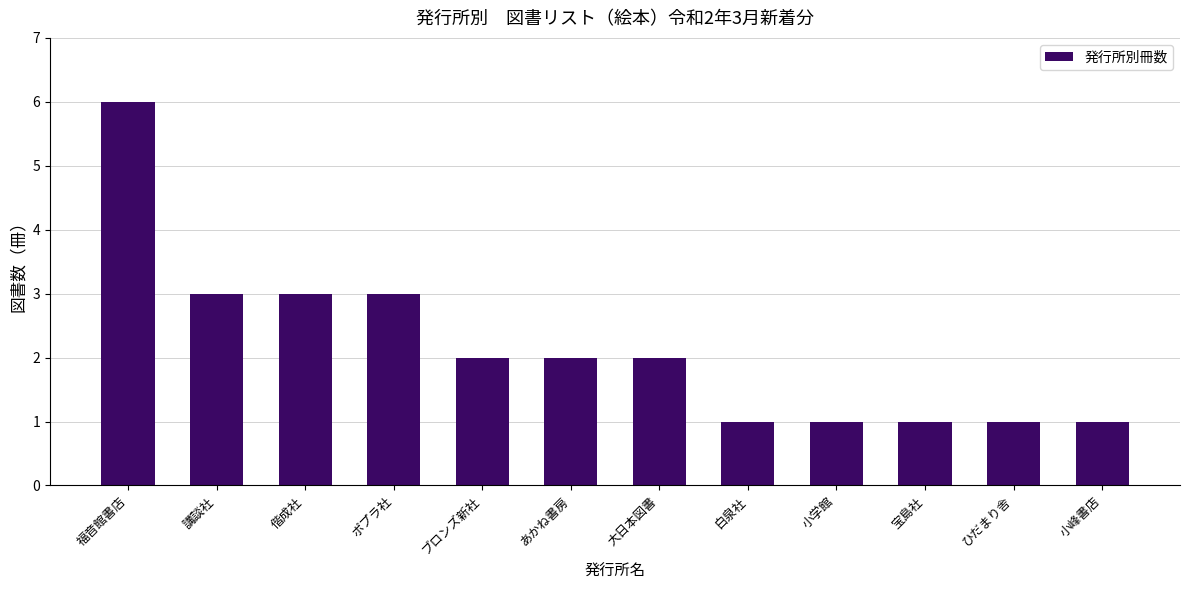

Between あかね書房 and 宝島社, which is larger?

あかね書房